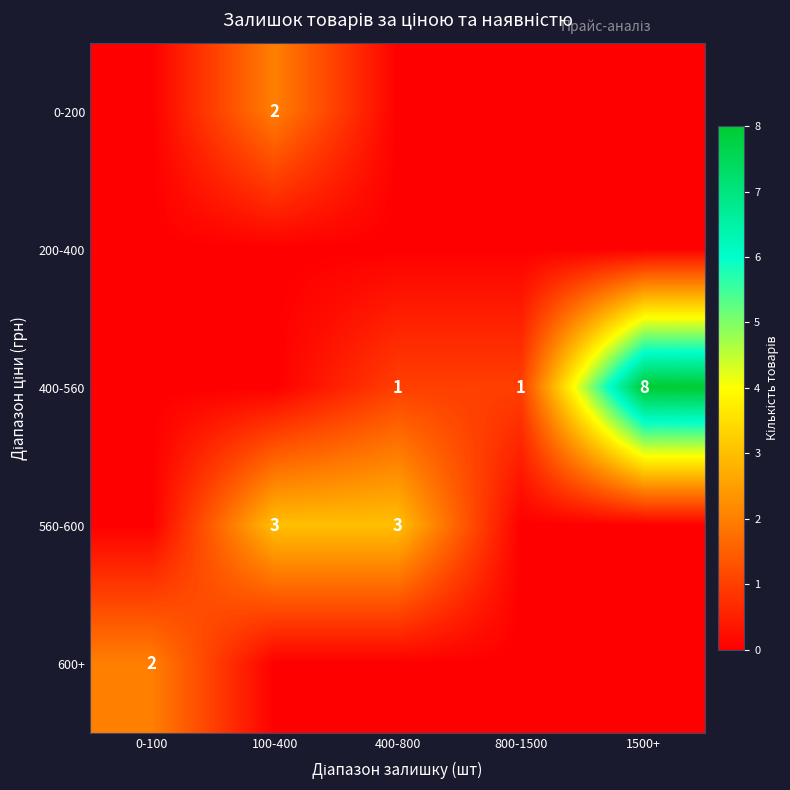

The 0-200 series shows 1 at 100-400. True or false?

False